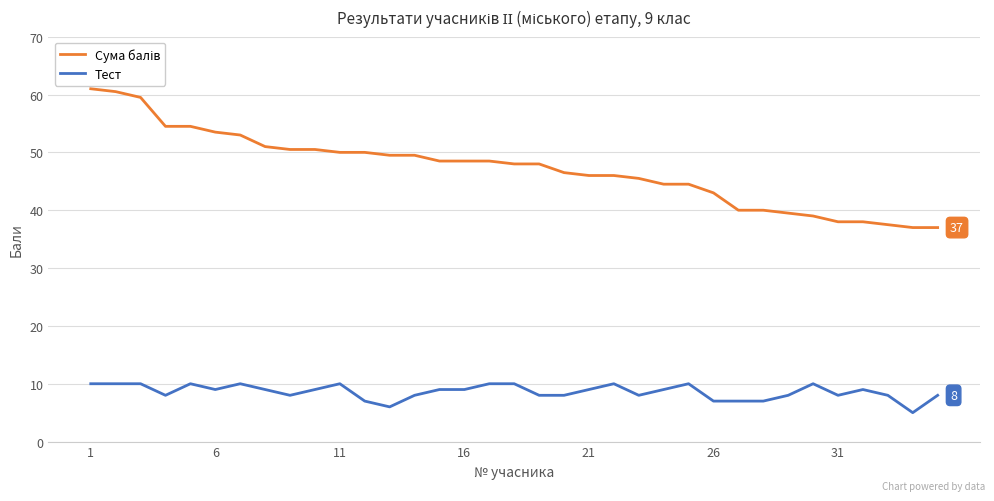

What is the difference between the maximum and minimum values in the Тест series?

5.0